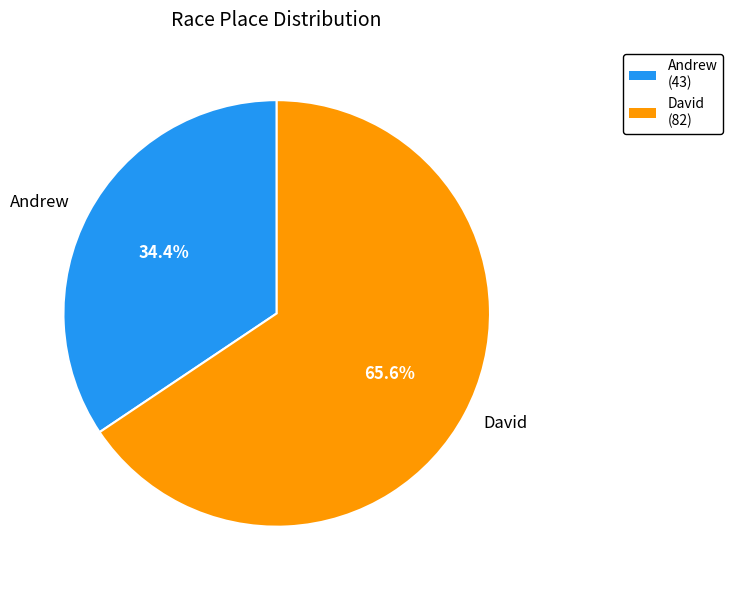

What percentage do Andrew and David together represent?

100.0%